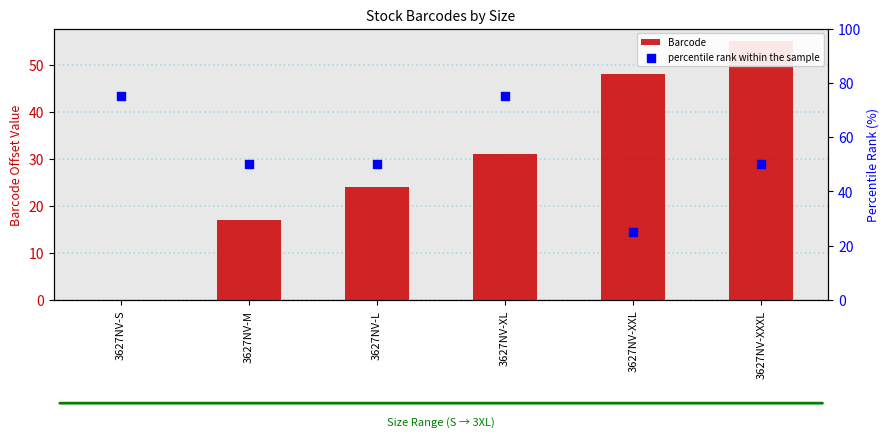

At which category is the sum across all series the highest?

3627NV-XL